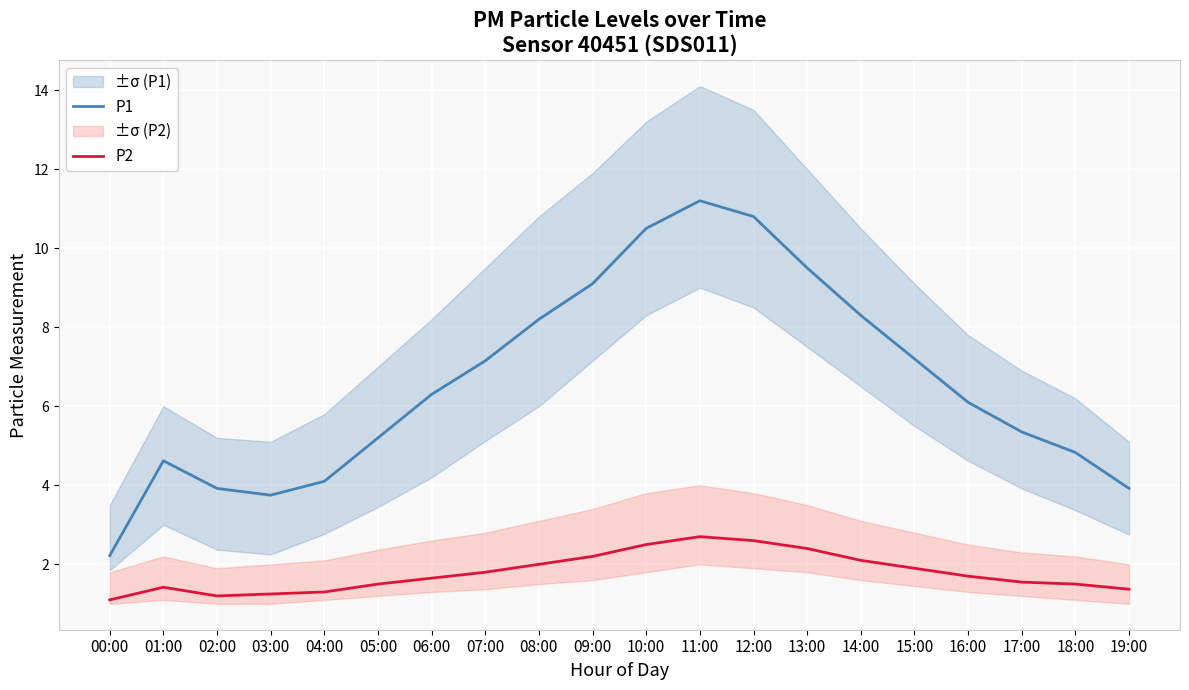

What is the value of the P2 point at the 4th from the left?

1.2